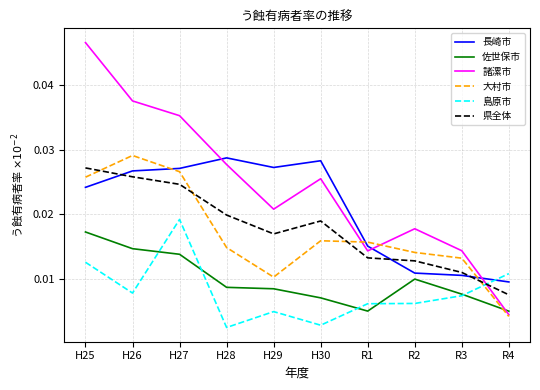

True or false: 佐世保市 and 島原市 intersect in this chart.

True